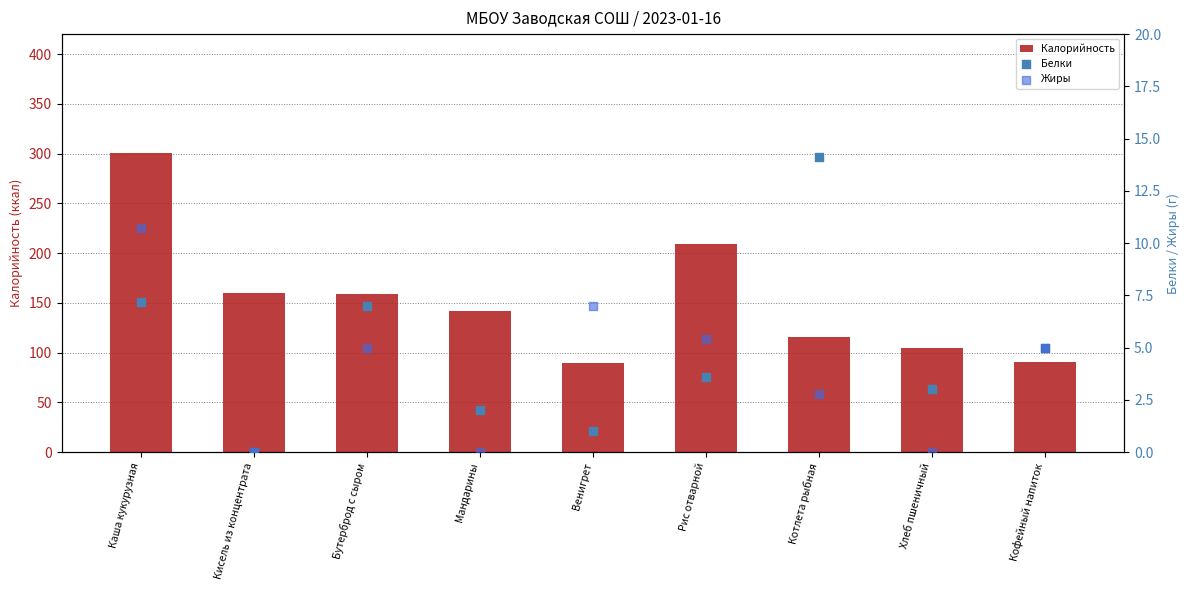

At how many categories does at least one series exceed 161?

2